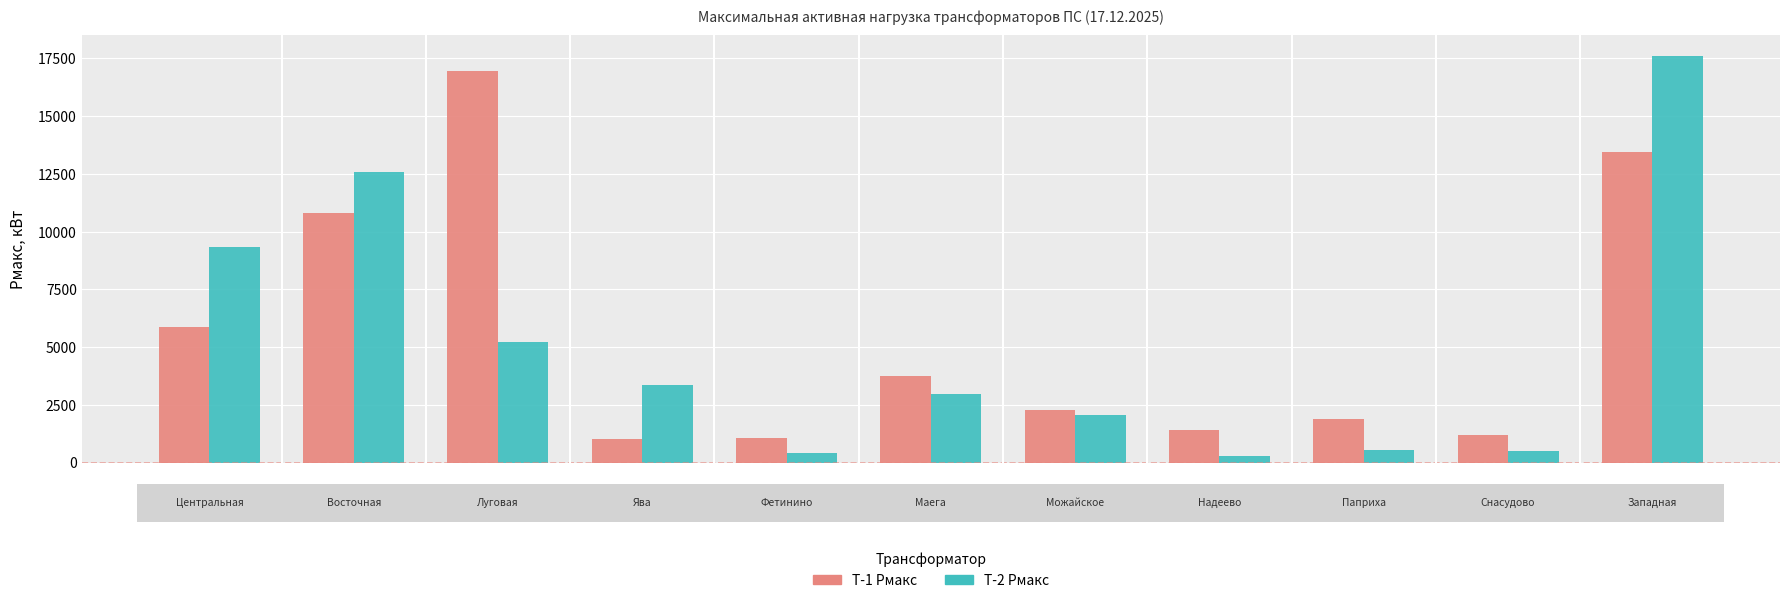

What is the greatest value displayed?

17623.7